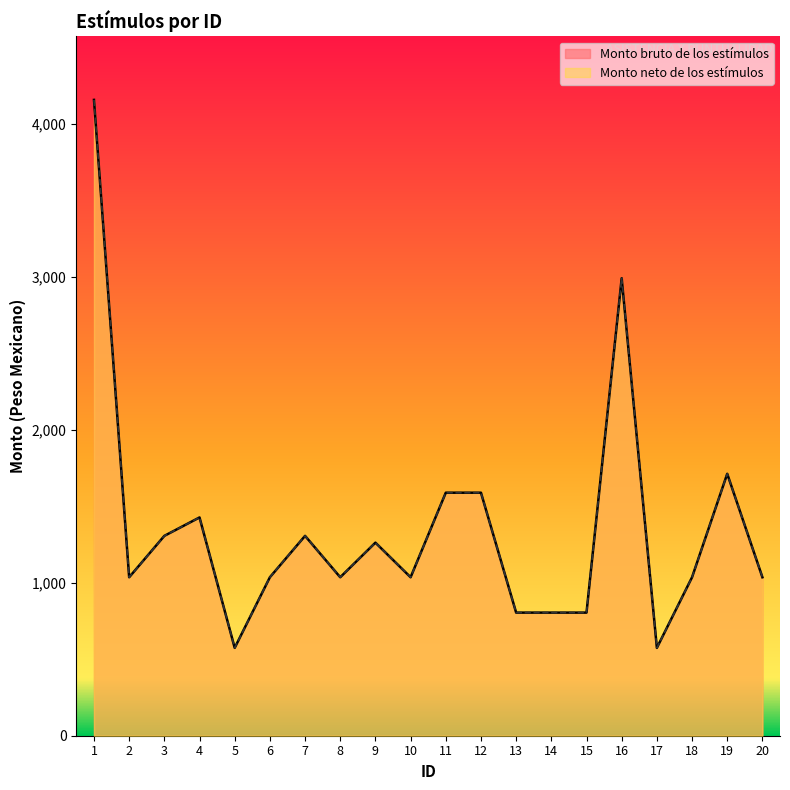

What is the greatest value displayed?

4157.1